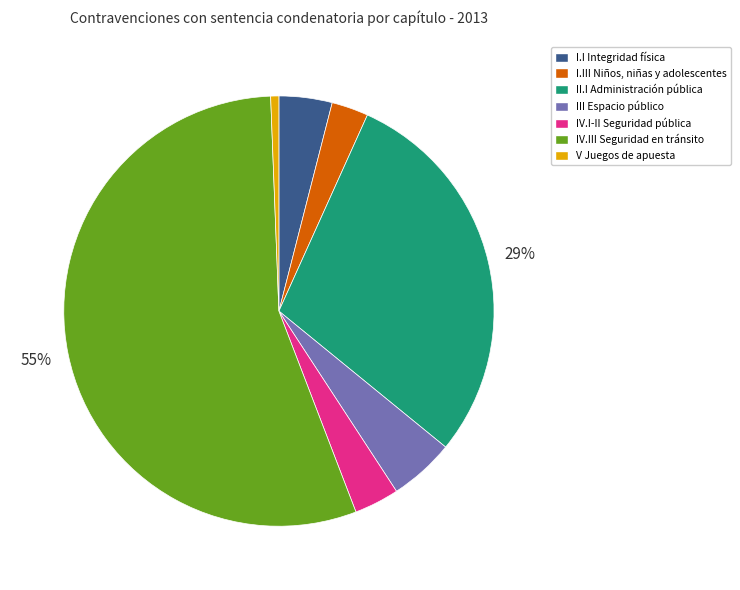

True or false: II.I Administración pública accounts for 24% of the total.

False